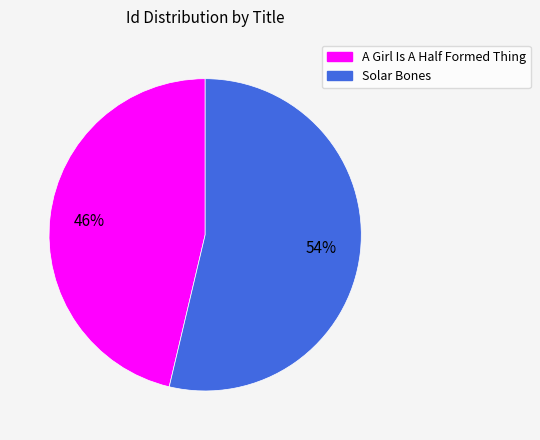

Rank the categories by value from highest to lowest.

Solar Bones, A Girl Is A Half Formed Thing